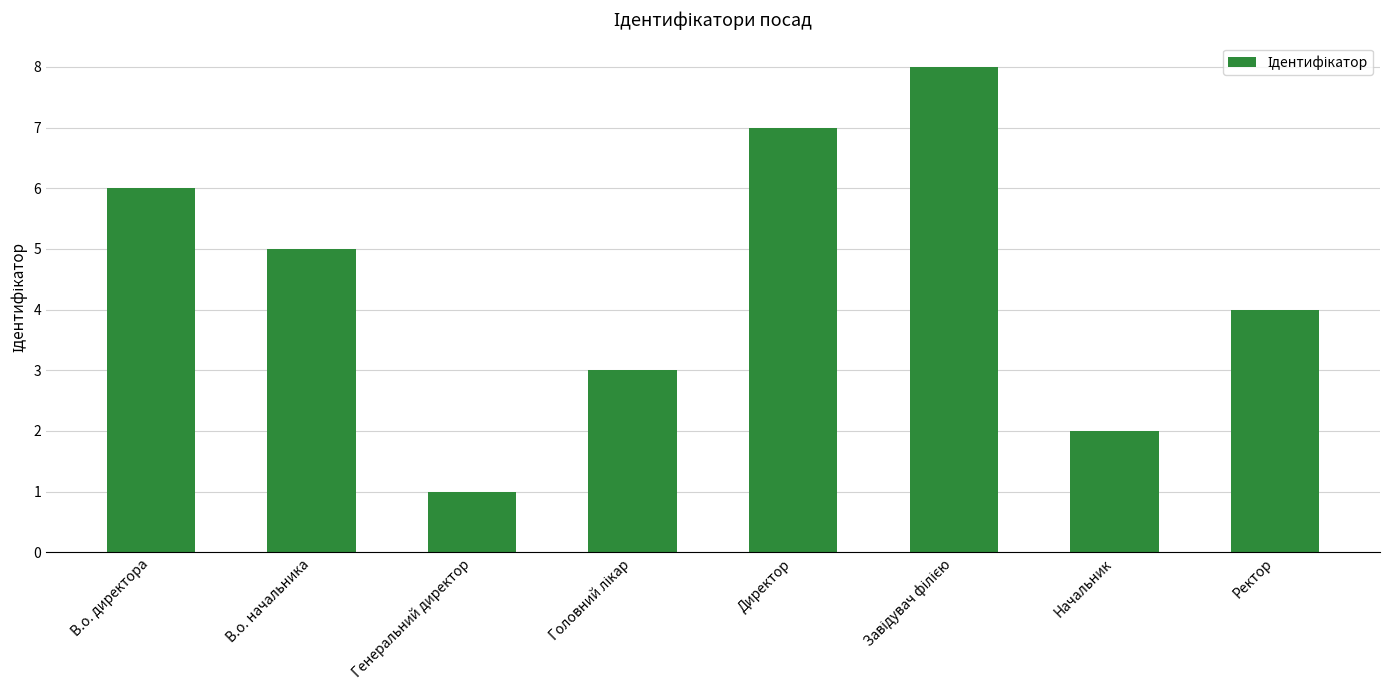

Reading left to right, transcribe all the data shown in this chart.

6	5	1	3	7	8	2	4